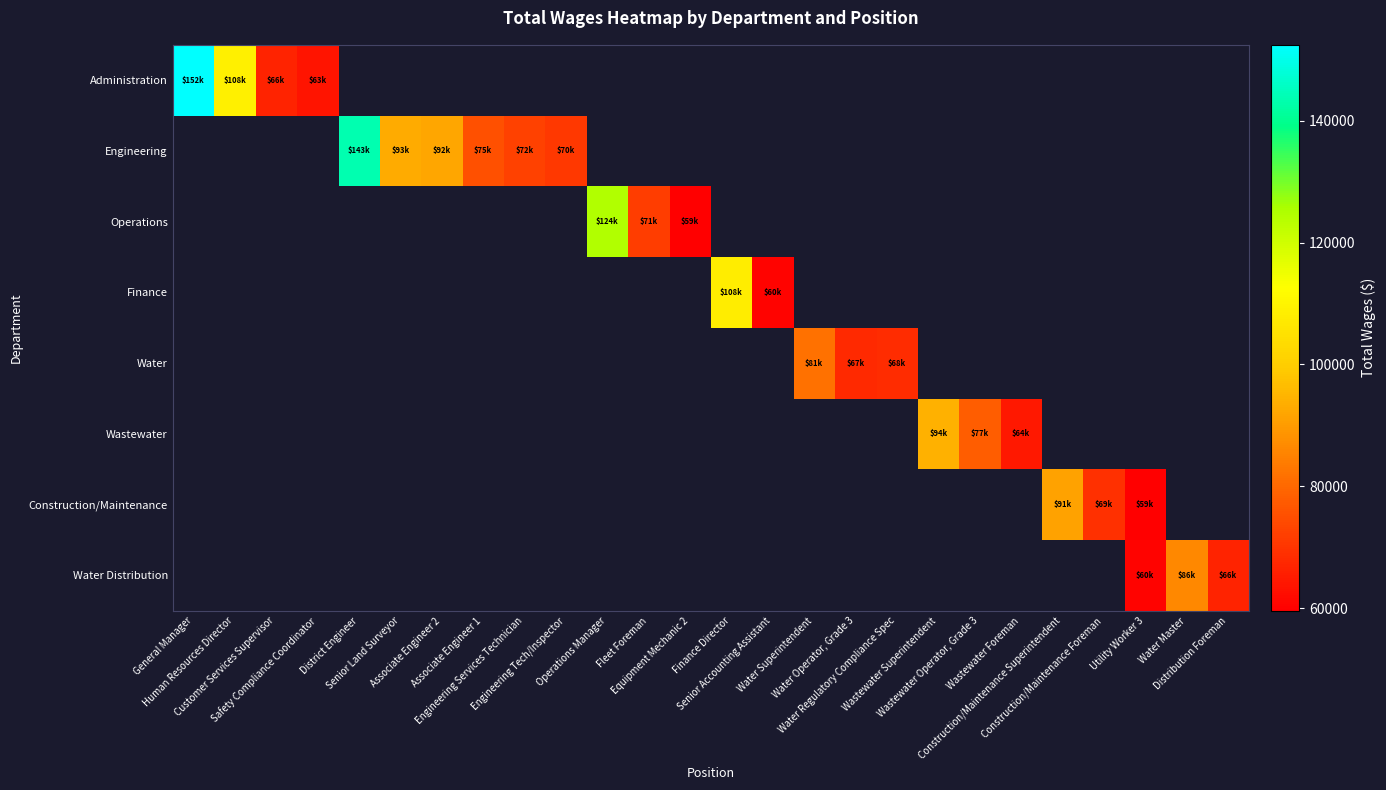

At how many categories does at least one series exceed 107544?

5